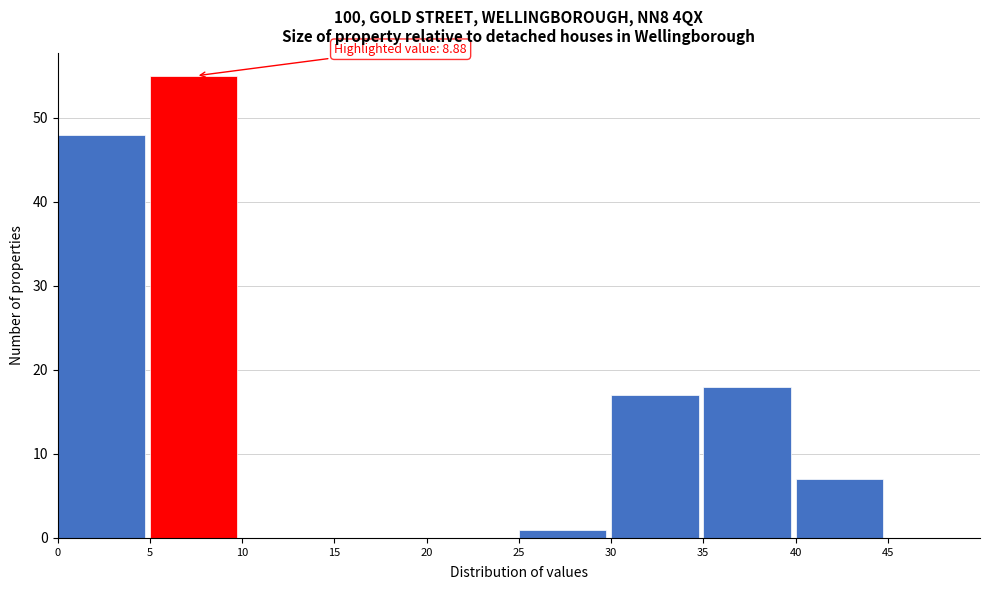

Over which range of the x-axis is the bar tallest?

5 to 10